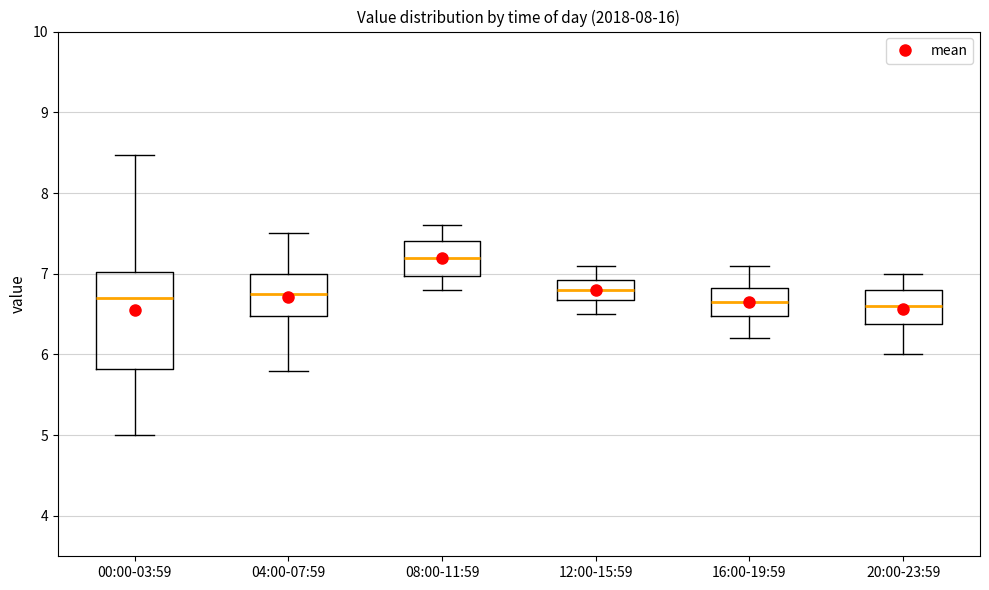

Which box is the tallest, from its lower edge to its upper edge?

00:00-03:59